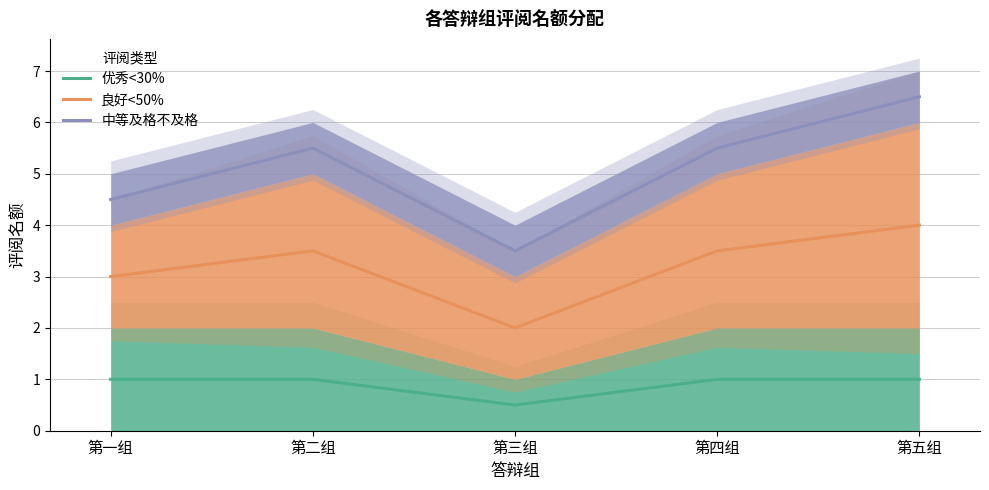

At which category does the chart reach its peak across all series?

第五组